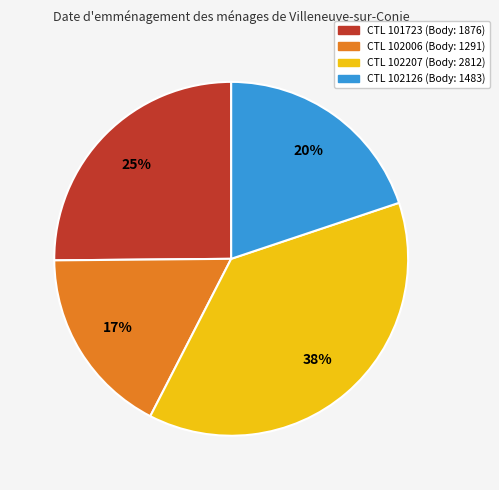

To the nearest percent, what is the average slice percentage?

25%